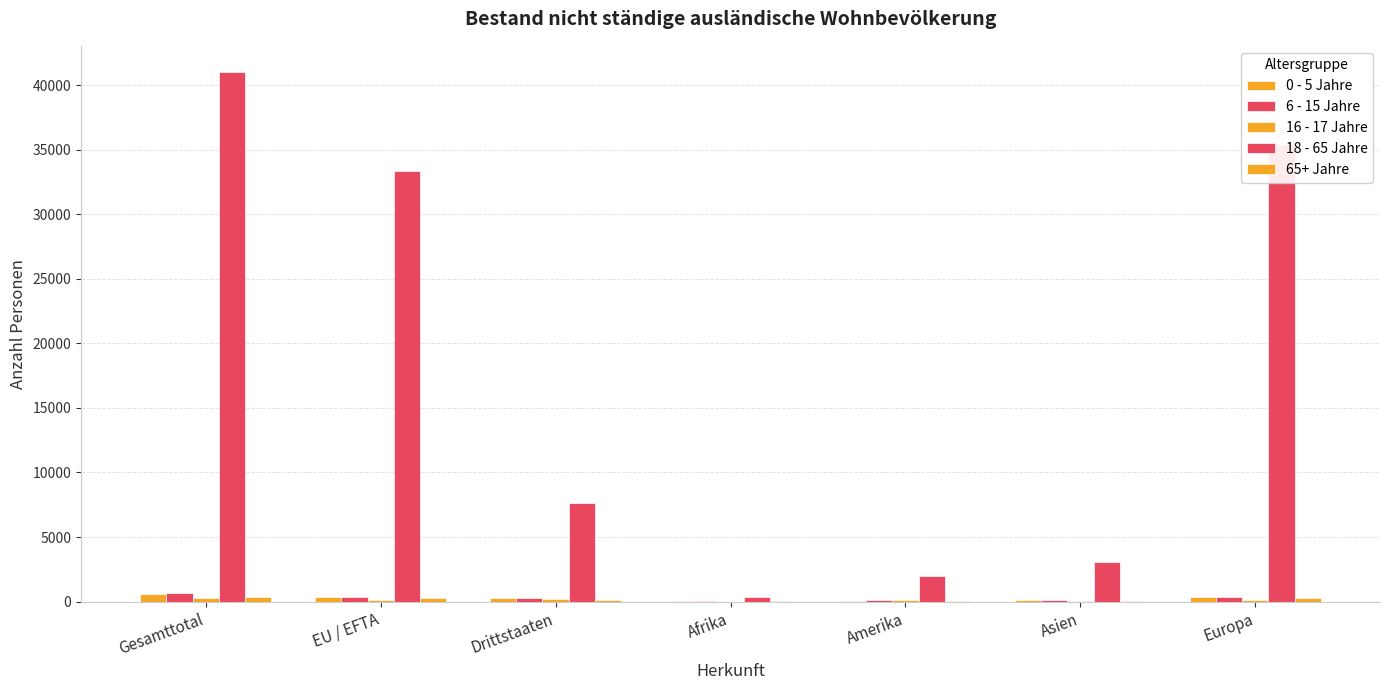

Count the number of categories in the chart.

7